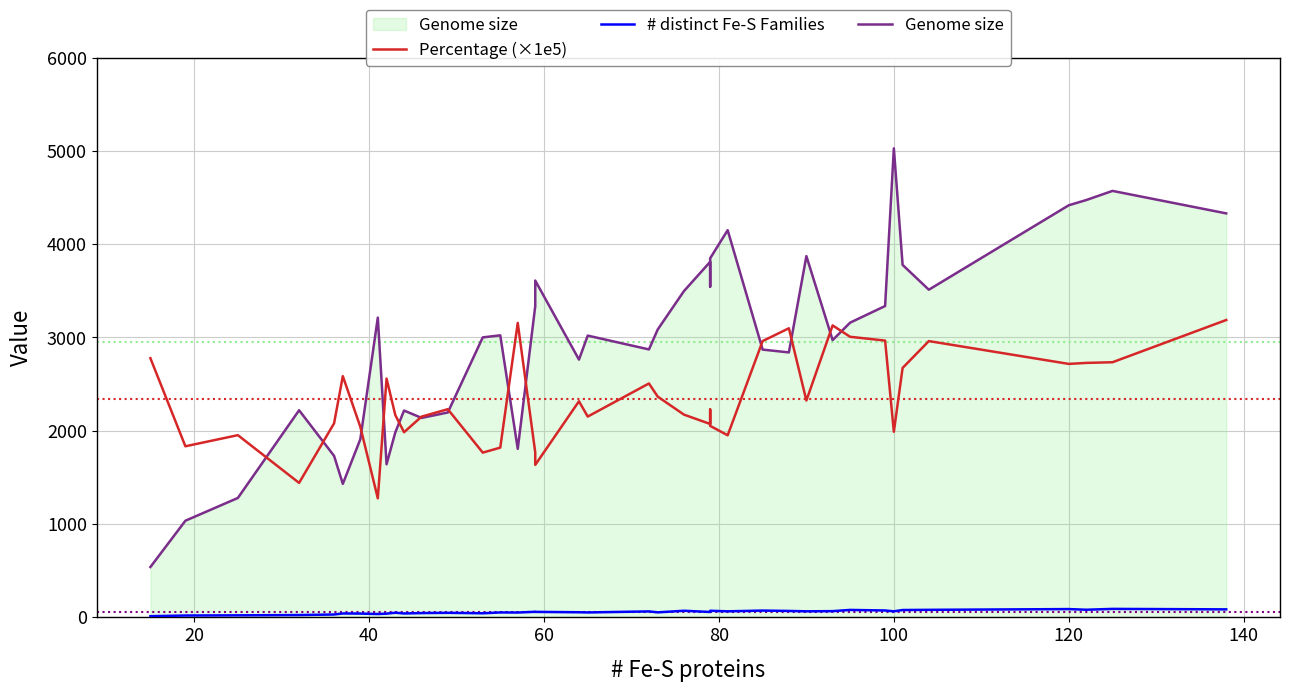

How many interior local peaks does the # distinct Fe-S Families series have?

12